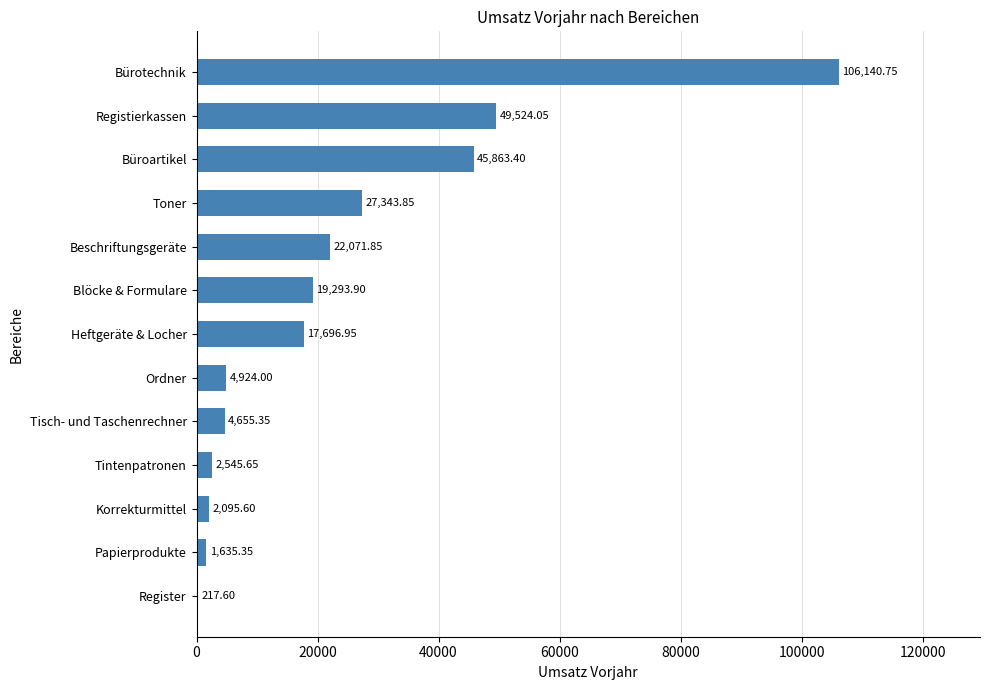

At which label is the value closest to 53179?

Registierkassen